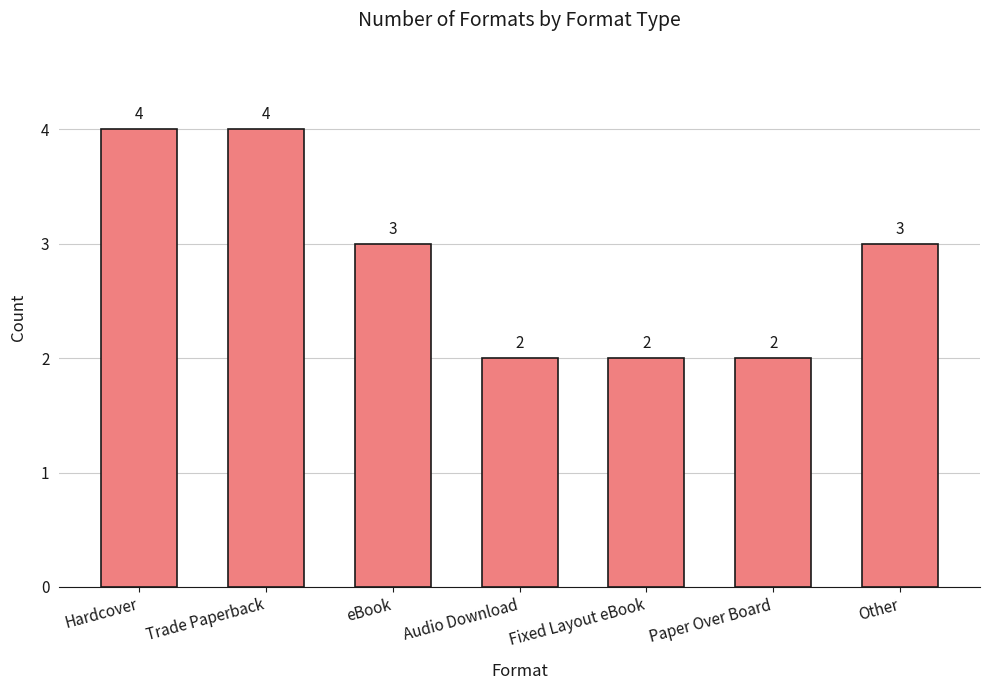

Count the values in the range 2 to 4.

7